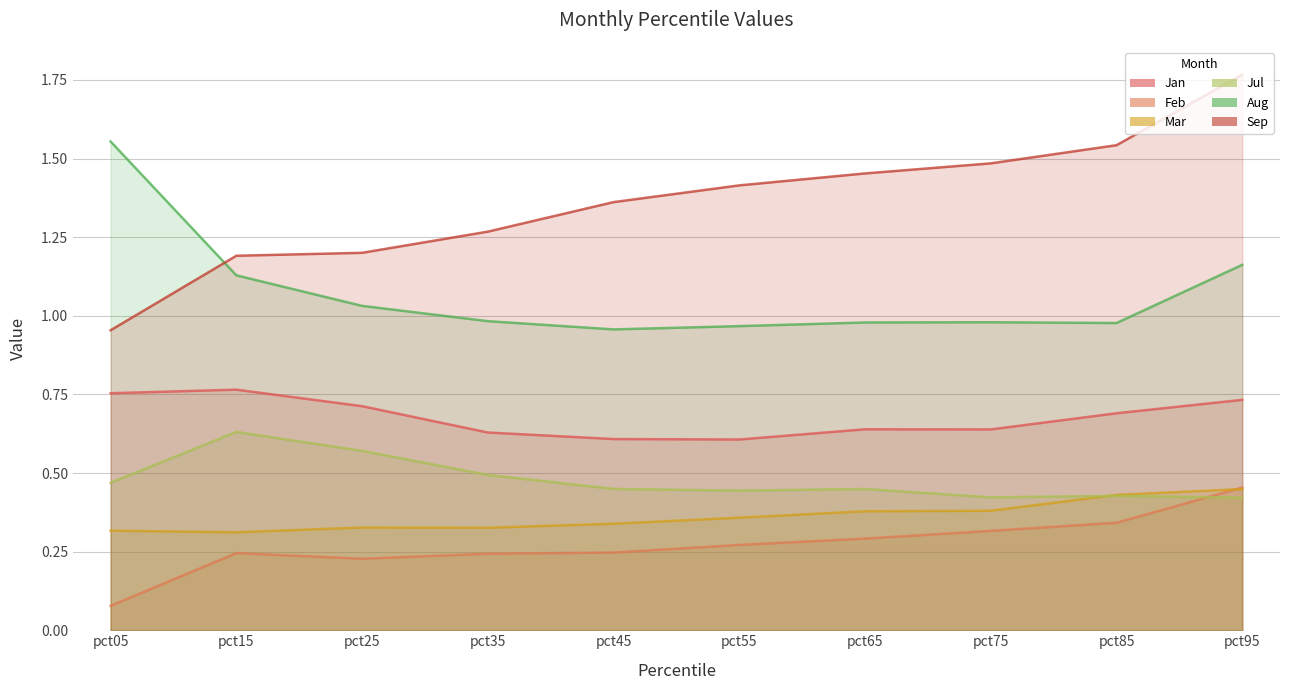

True or false: Sep has more than 0 interior local peaks.

False